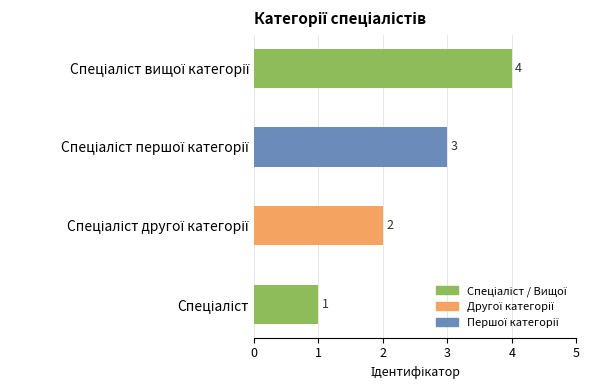

What is the sum of all values?

10